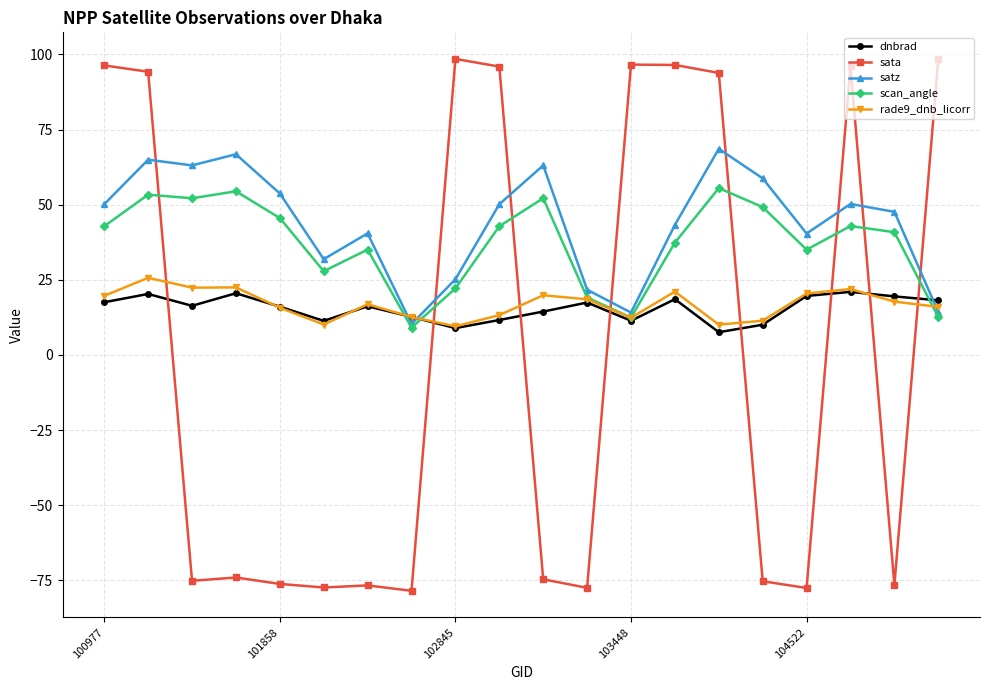

What is the lowest value of the rade9_dnb_licorr series?

9.5